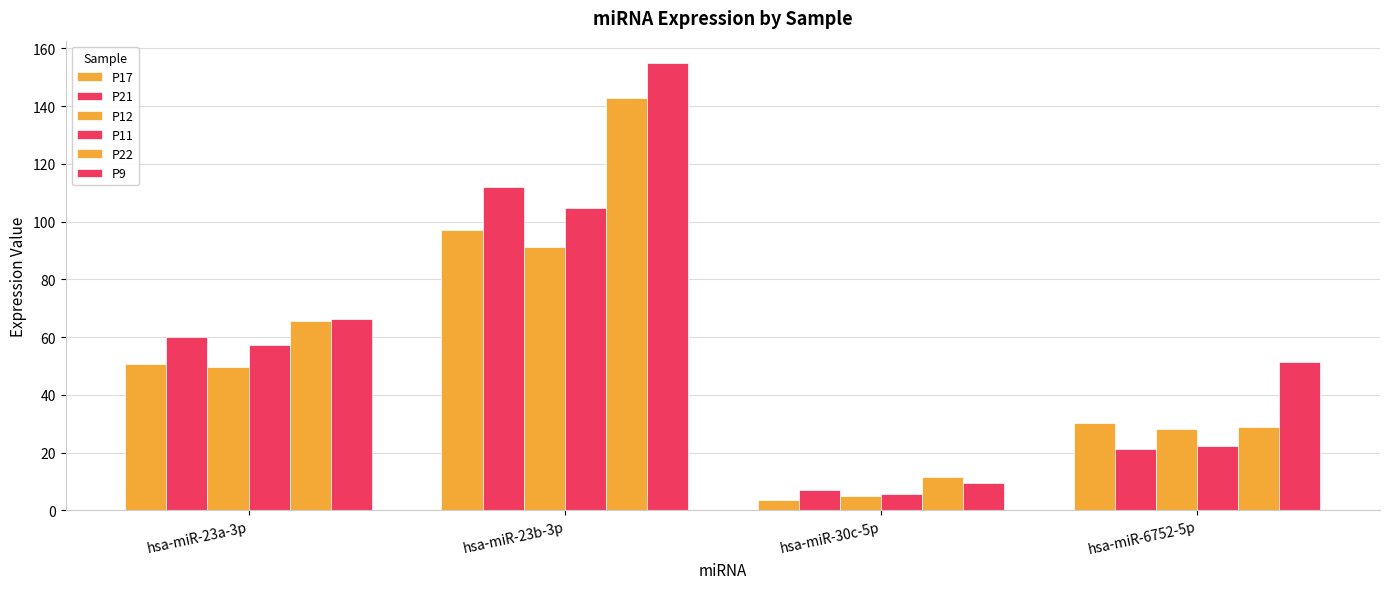

What position from the right is hsa-miR-6752-5p?

1